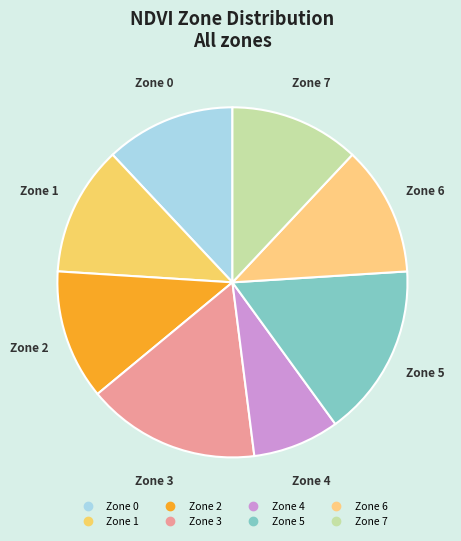

Which slice is the smallest?

Zone 4